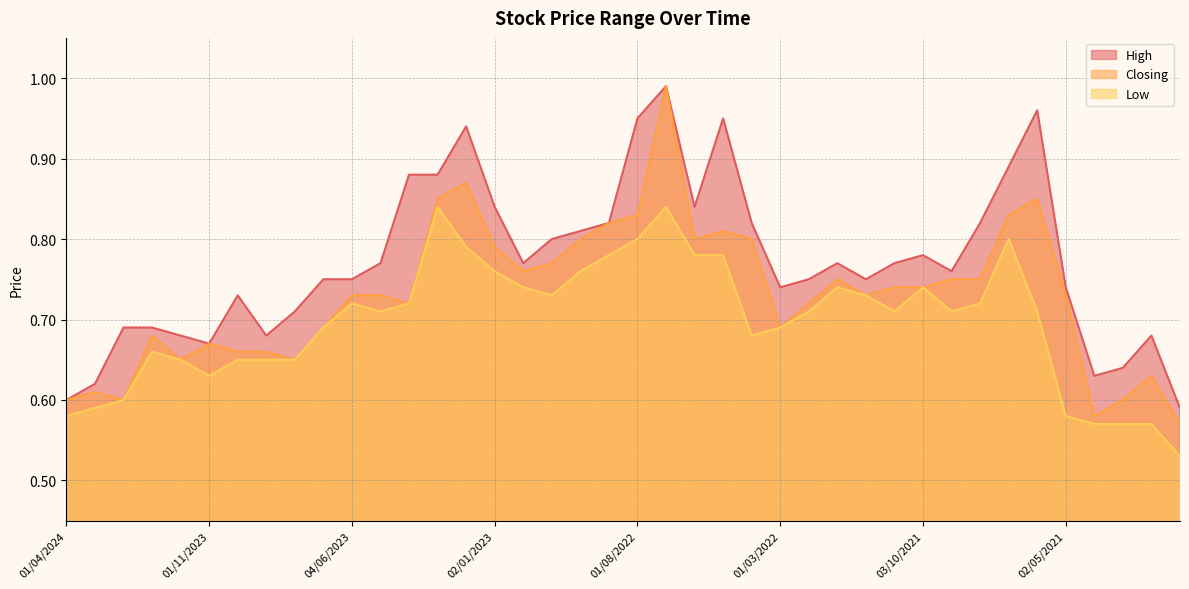

Reading left to right, list all the values displayed in this chart.

High: 0.6	0.6	0.7	0.7	0.7	0.7	0.7	0.7	0.7	0.8	0.8	0.8	0.9	0.9	0.9	0.8	0.8	0.8	0.8	0.8	0.9	1.0	0.8	0.9	0.8	0.7	0.8	0.8	0.8	0.8	0.8	0.8	0.8	0.9	1.0	0.7	0.6	0.6	0.7	0.6
Closing: 0.6	0.6	0.6	0.7	0.7	0.7	0.7	0.7	0.7	0.7	0.7	0.7	0.7	0.8	0.9	0.8	0.8	0.8	0.8	0.8	0.8	1.0	0.8	0.8	0.8	0.7	0.7	0.8	0.7	0.7	0.7	0.8	0.8	0.8	0.8	0.7	0.6	0.6	0.6	0.6
Low: 0.6	0.6	0.6	0.7	0.7	0.6	0.7	0.7	0.7	0.7	0.7	0.7	0.7	0.8	0.8	0.8	0.7	0.7	0.8	0.8	0.8	0.8	0.8	0.8	0.7	0.7	0.7	0.7	0.7	0.7	0.7	0.7	0.7	0.8	0.7	0.6	0.6	0.6	0.6	0.5